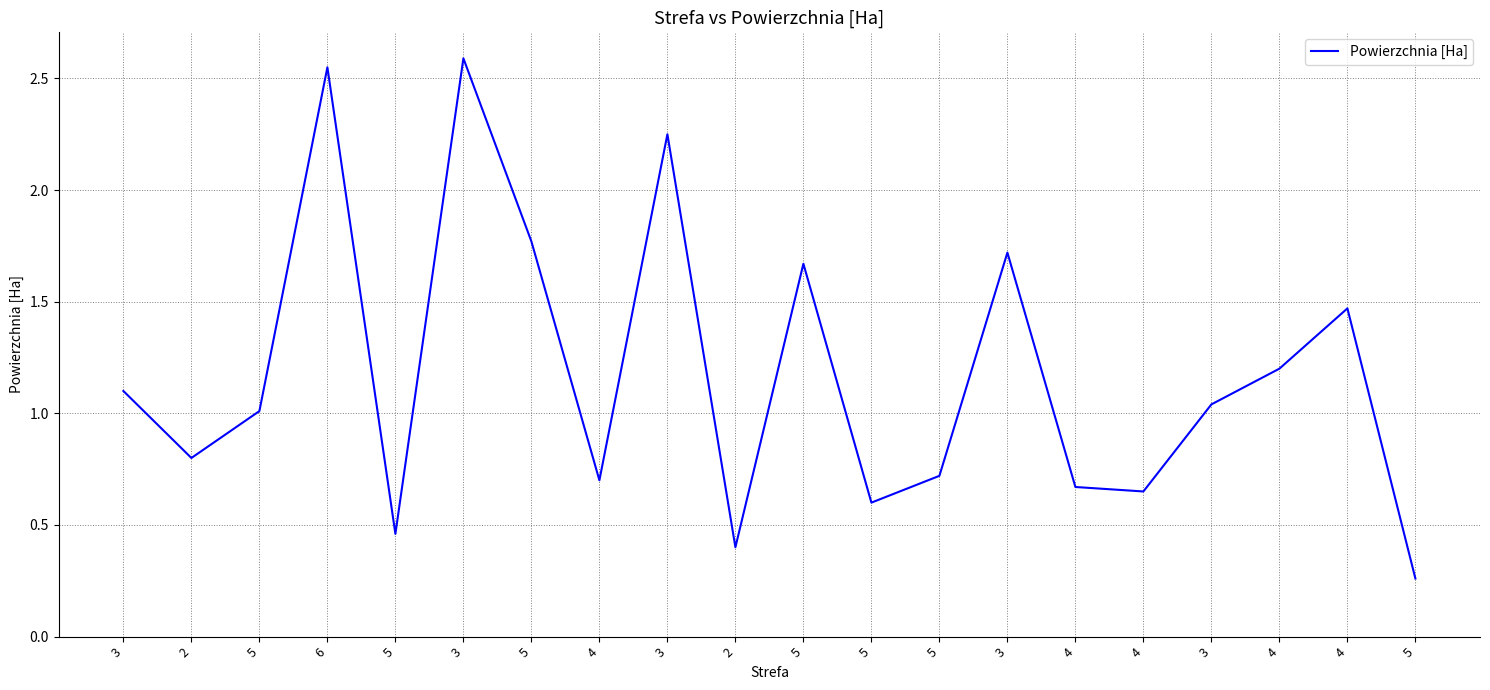

How many lines are shown in the chart?

1